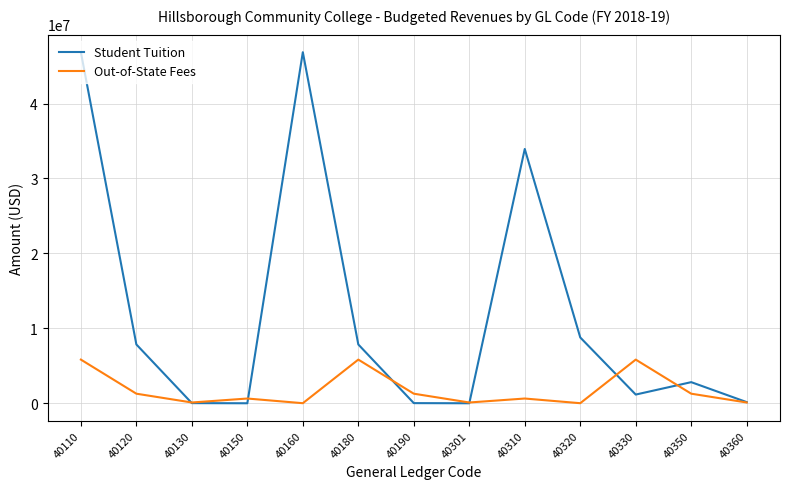

Which series has the largest total across all categories?

Student Tuition